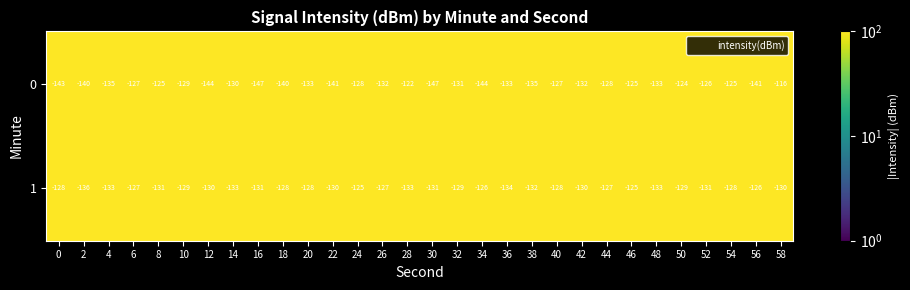

Between 8 and 36, which series saw the biggest shift?

0